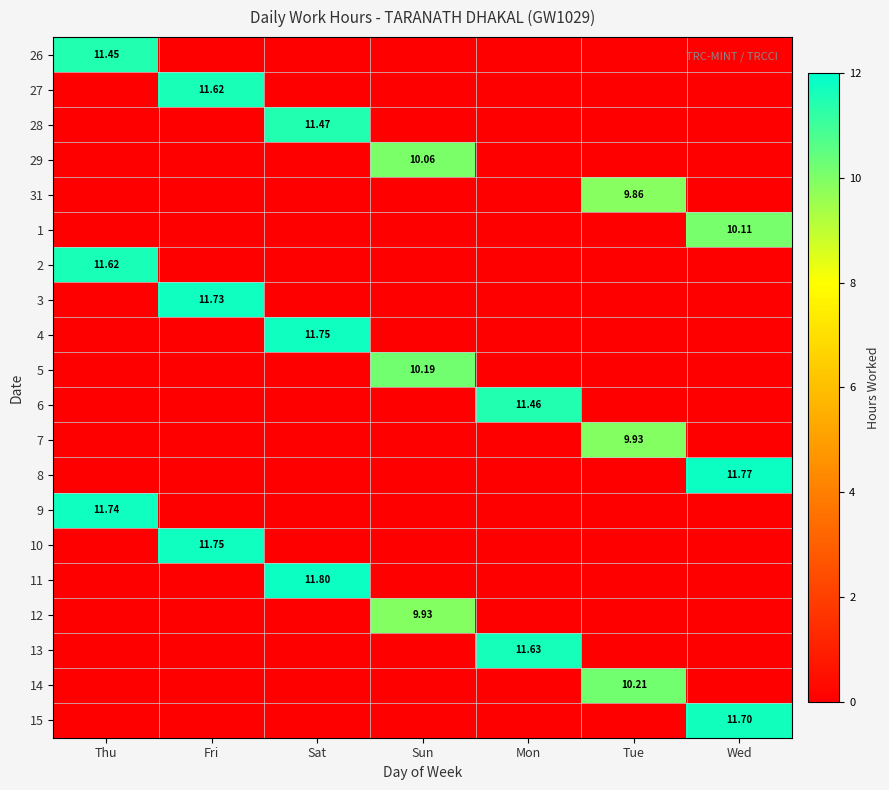

Where is 10 nearest to the value 5?

Thu